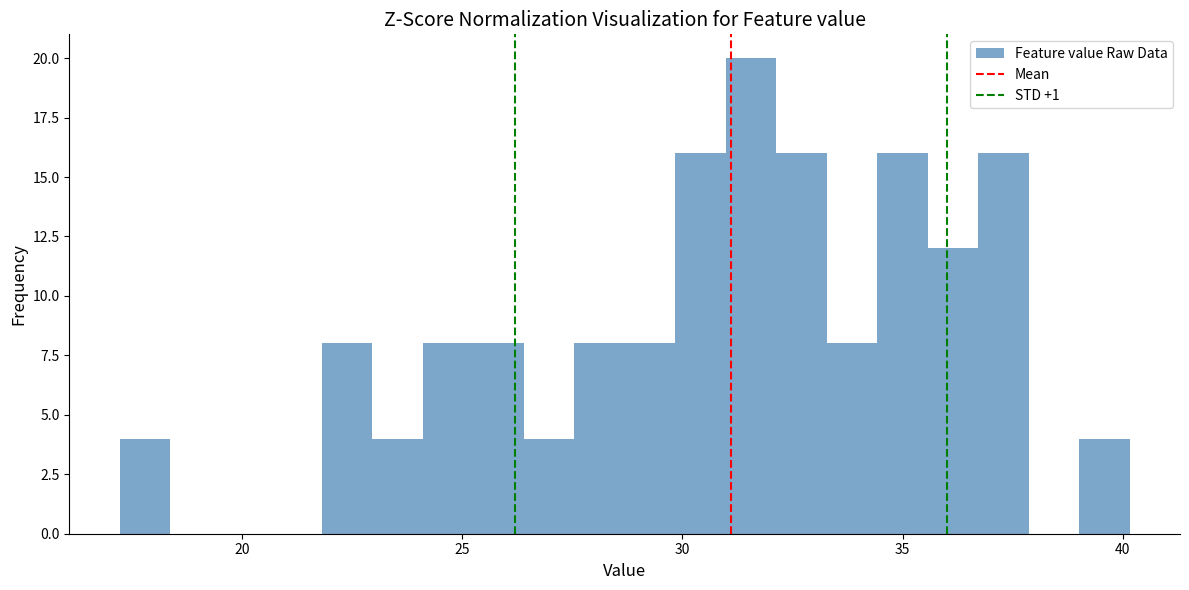

Read against the x-axis, roughly where is the centre of the tallest bar?

31.5